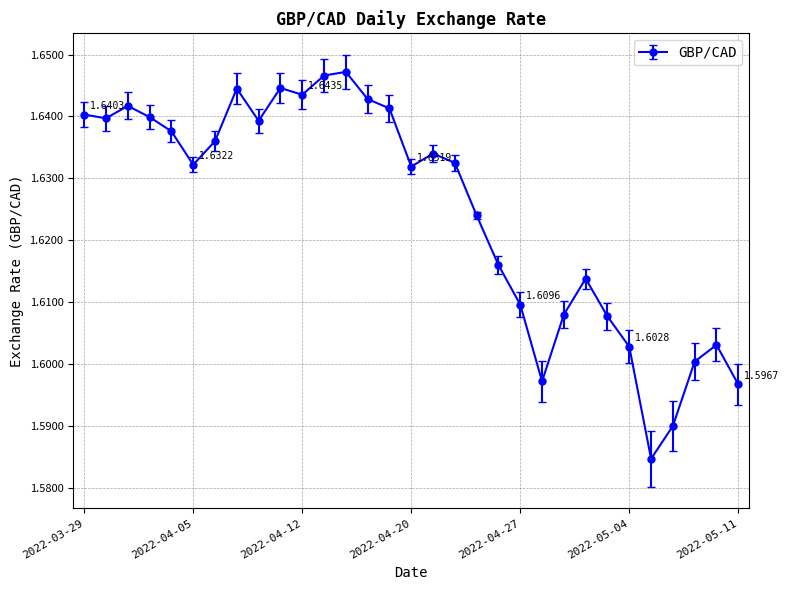

Is this an area chart (filled region under the line)?

No